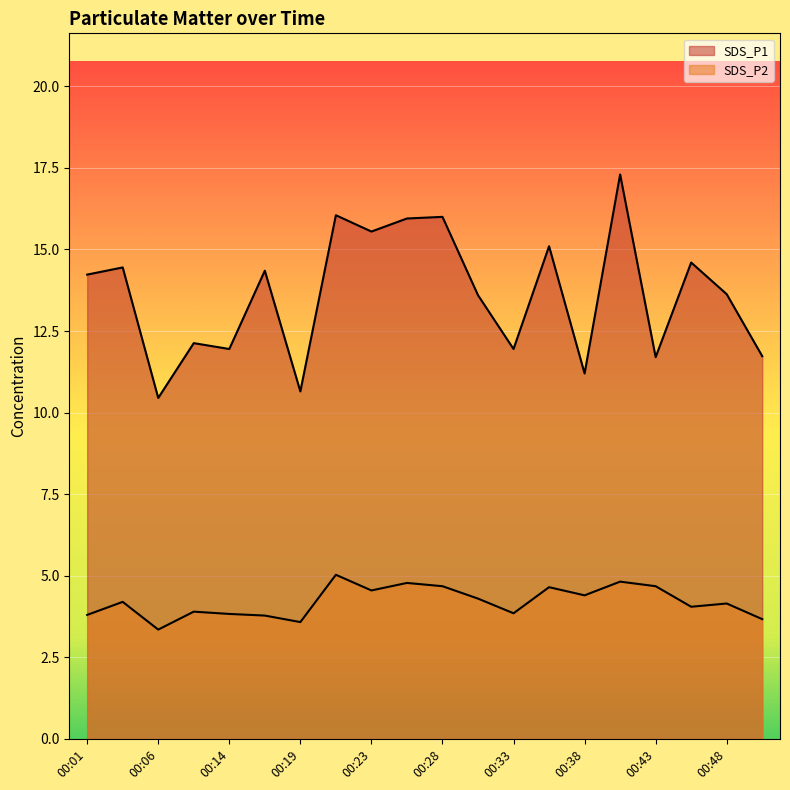

How many categories are shown in the chart?

20